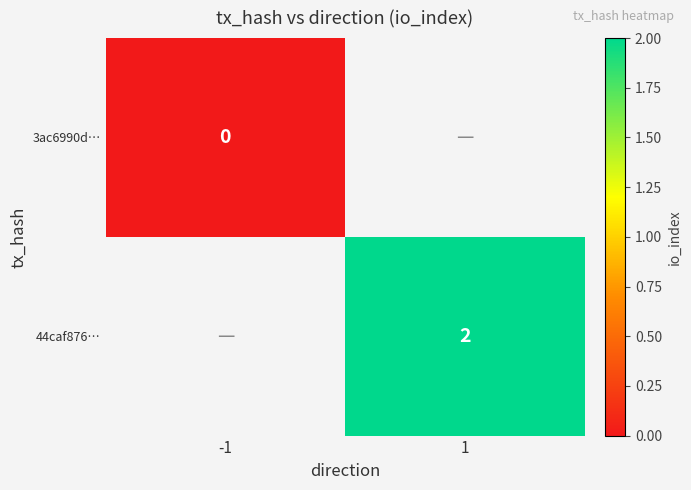

Which has a higher value, -1 or 1?

1